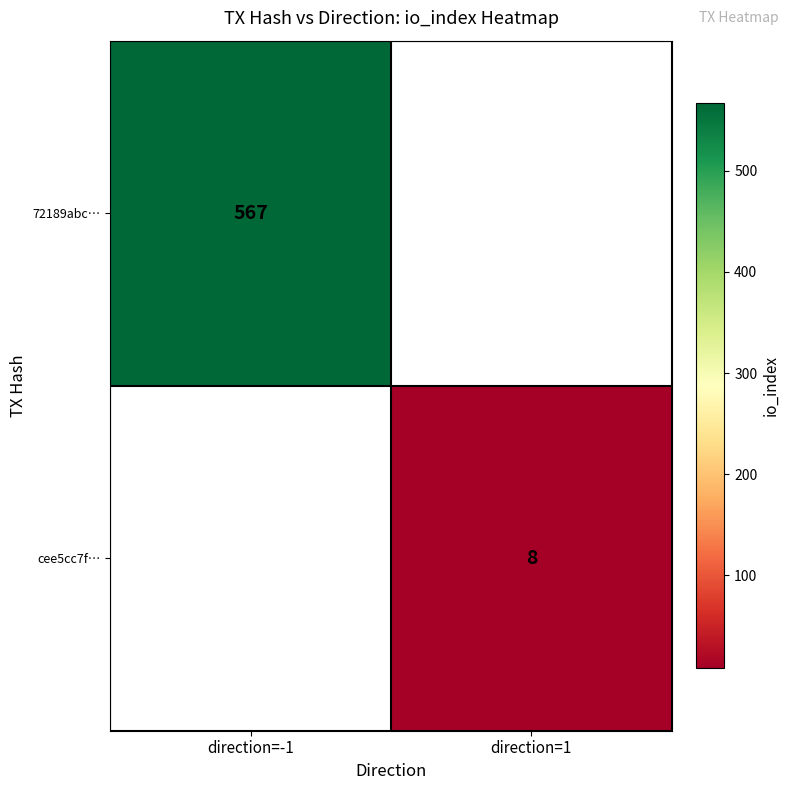

Is it true that 72189abc… equals 567 at direction=-1?

True